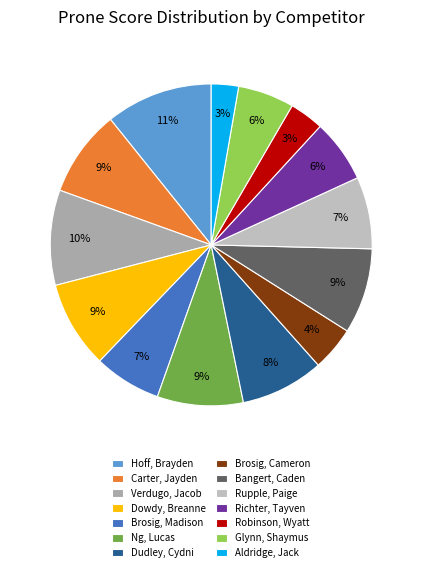

Which category has the smallest portion of the pie?

Aldridge, Jack